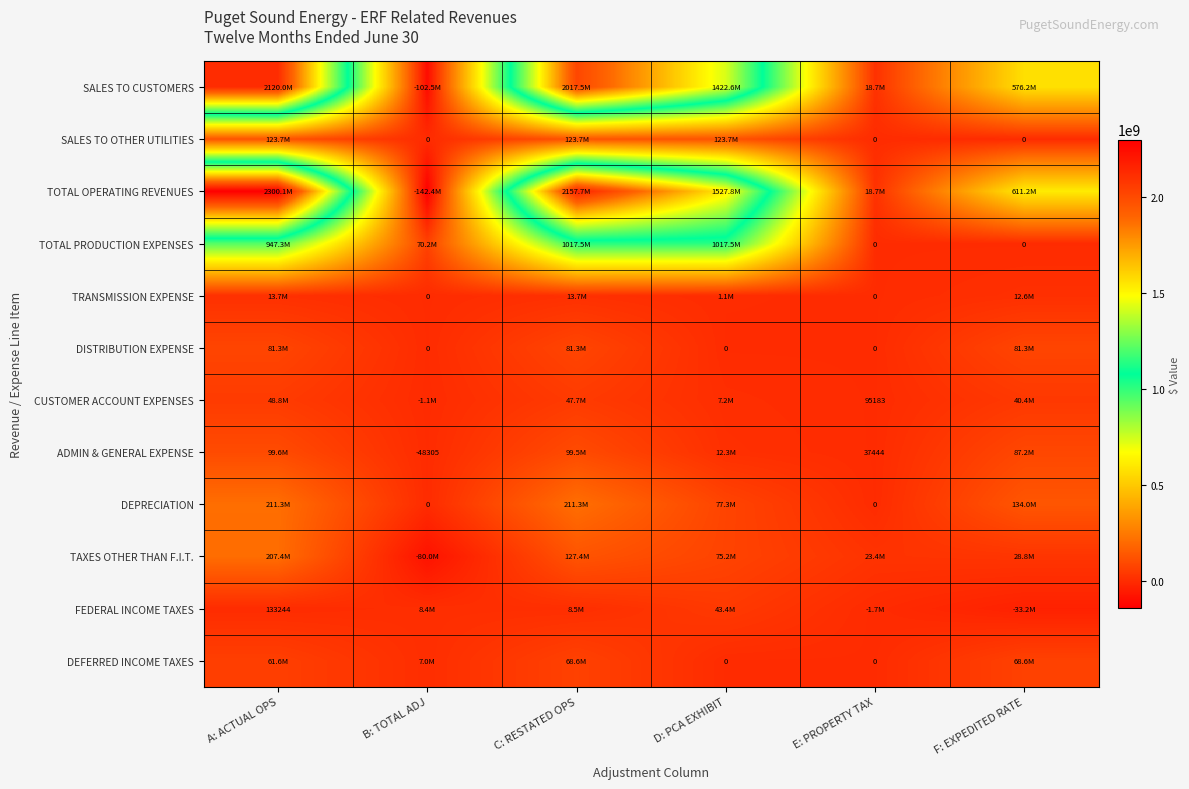

How many positive values does the ADMIN & GENERAL EXPENSE series have?

5